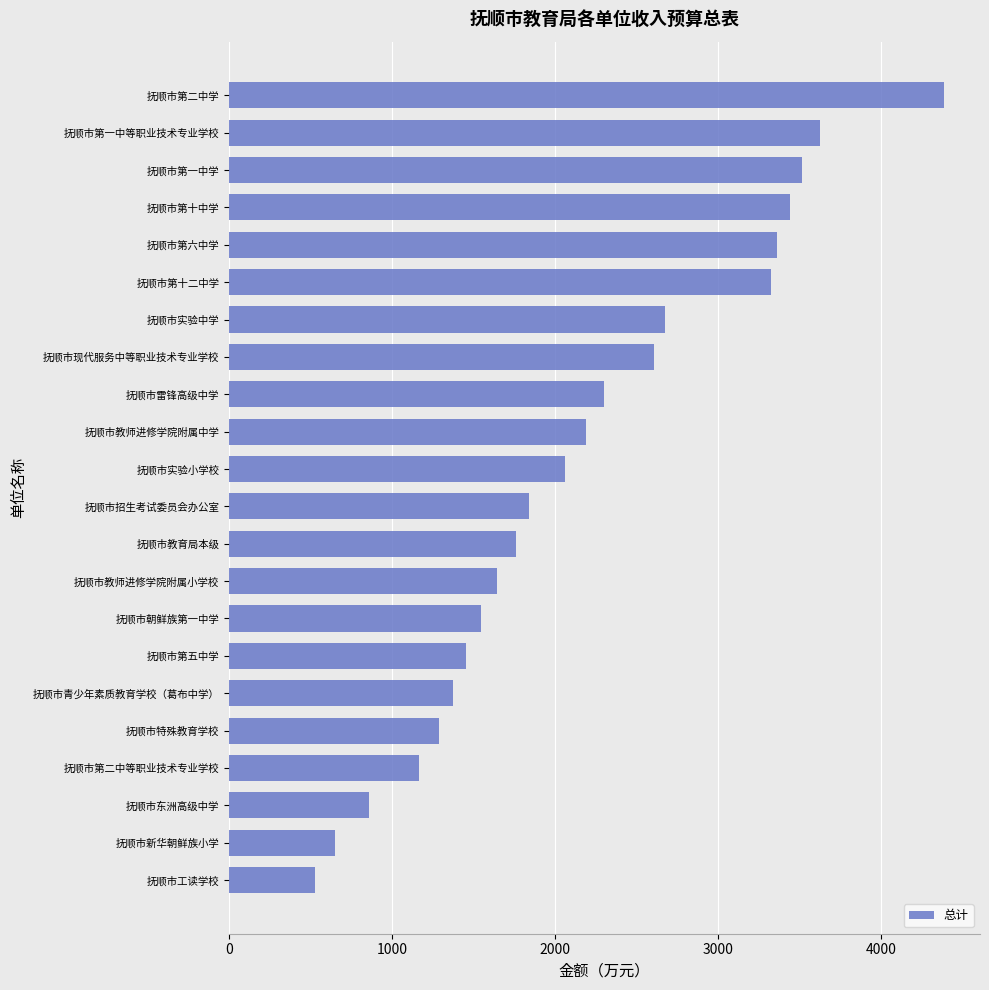

Between 抚顺市第一中等职业技术专业学校 and 抚顺市实验中学, which is larger?

抚顺市第一中等职业技术专业学校